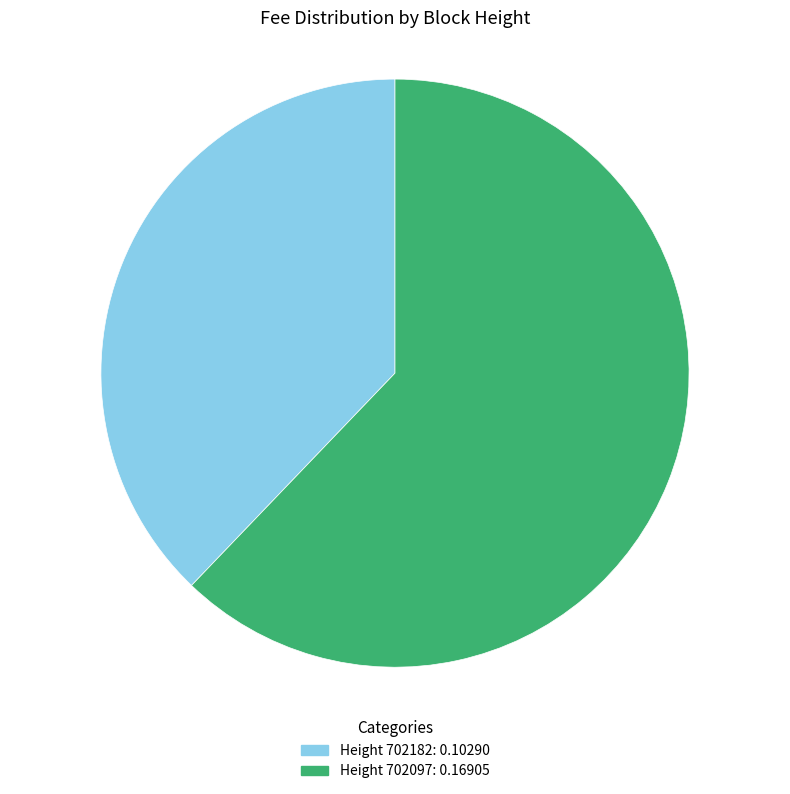

Rank the categories by value from lowest to highest.

Height 702182: 0.10290, Height 702097: 0.16905